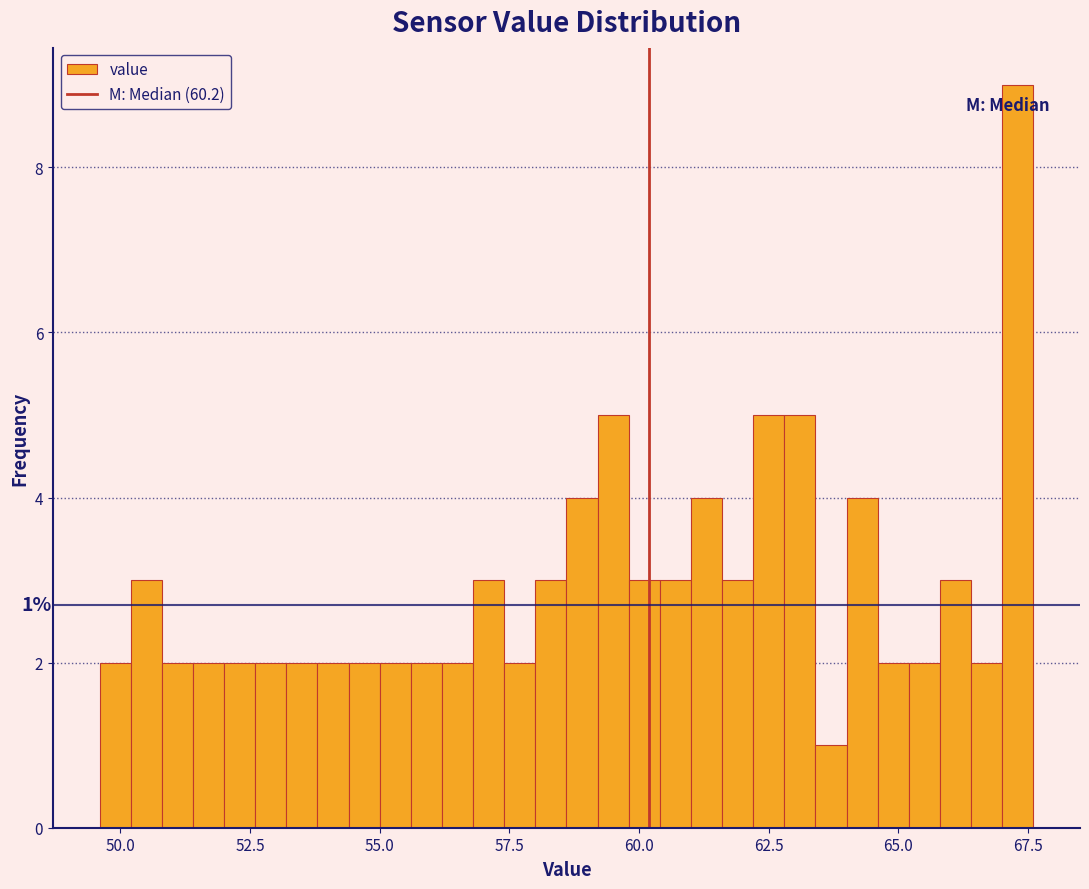

Read against the x-axis, roughly where is the centre of the tallest bar?

67.5